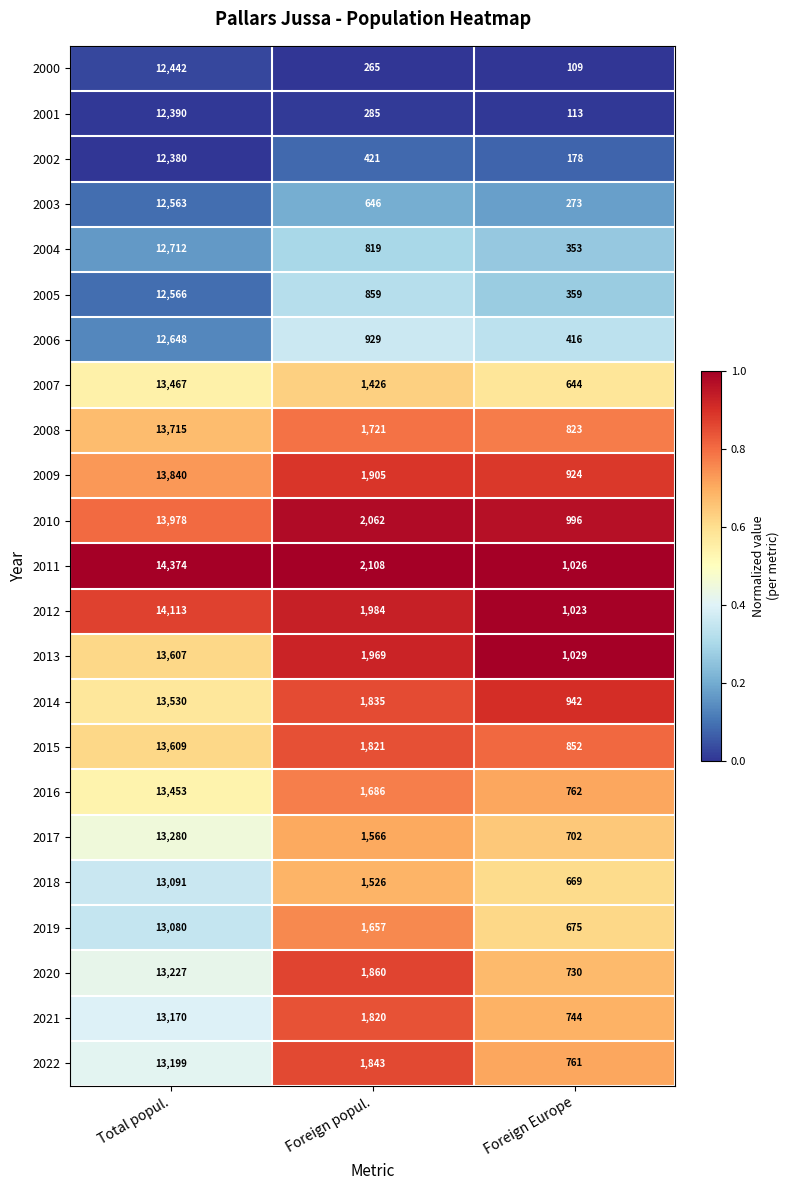

What is the maximum value shown in the chart?

14374